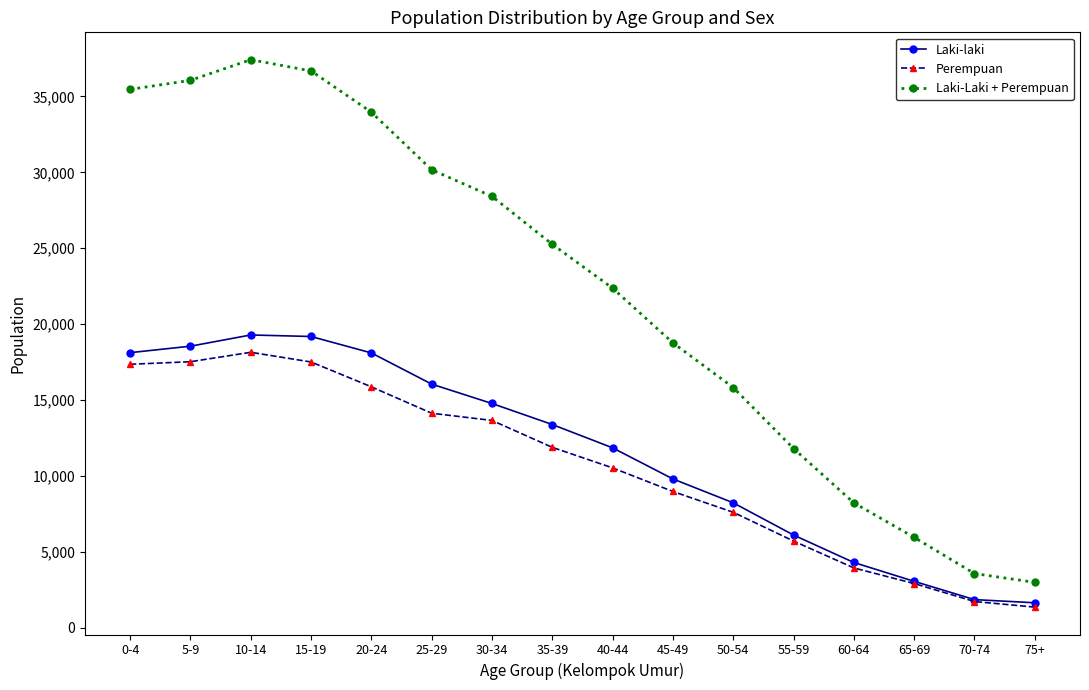

What is the label of the 11th point from the left?

50-54